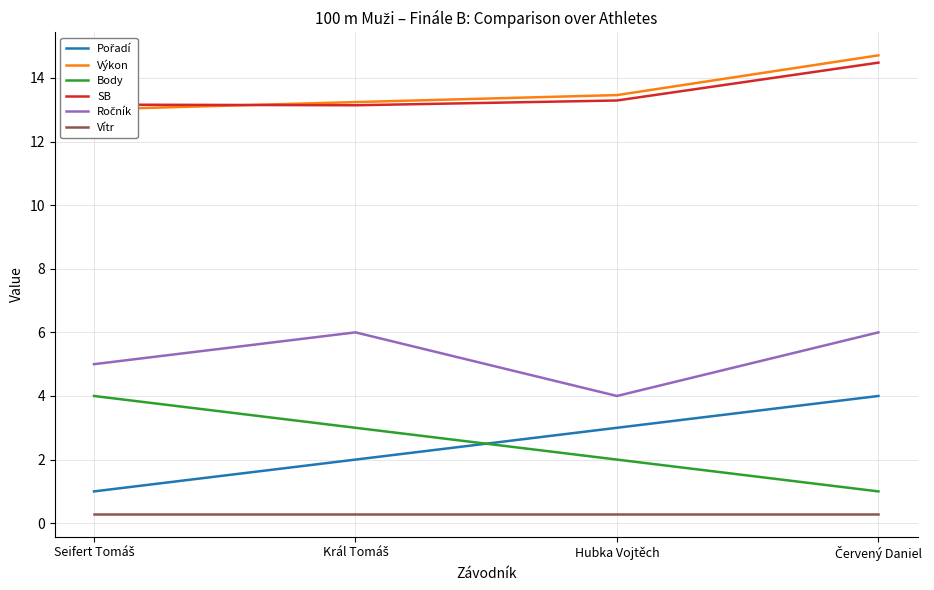

Is it true that Výkon equals 13.2 at Král Tomáš?

True